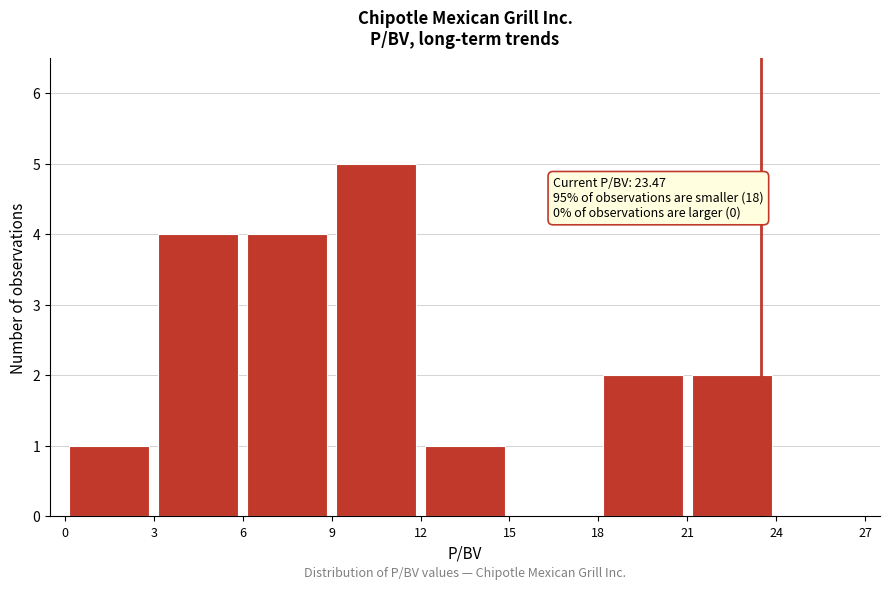

Which range on the x-axis has the tallest bar?

9 to 12